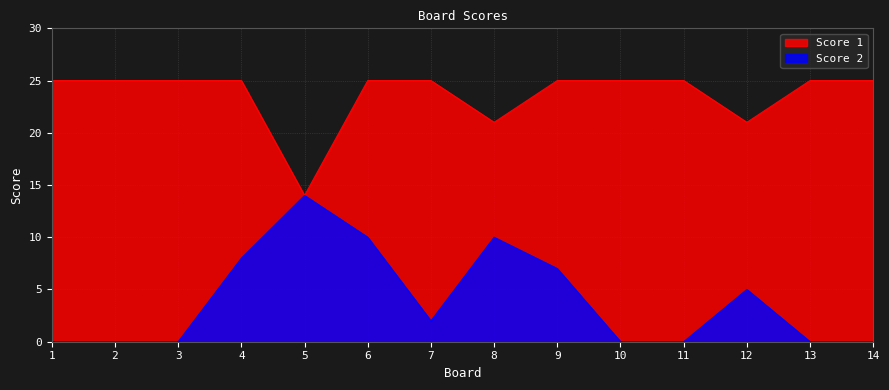

What is the difference between the Score 2 values at 7 and 4?

6